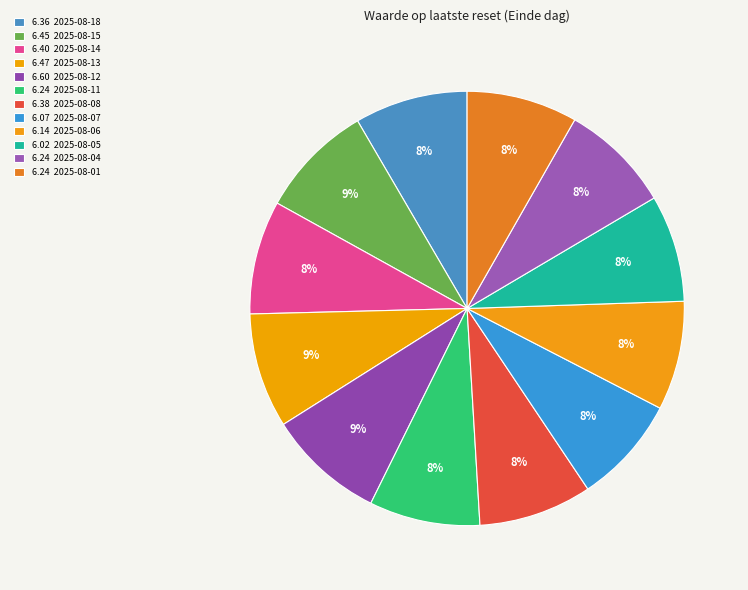

How many segments does this pie chart have?

12